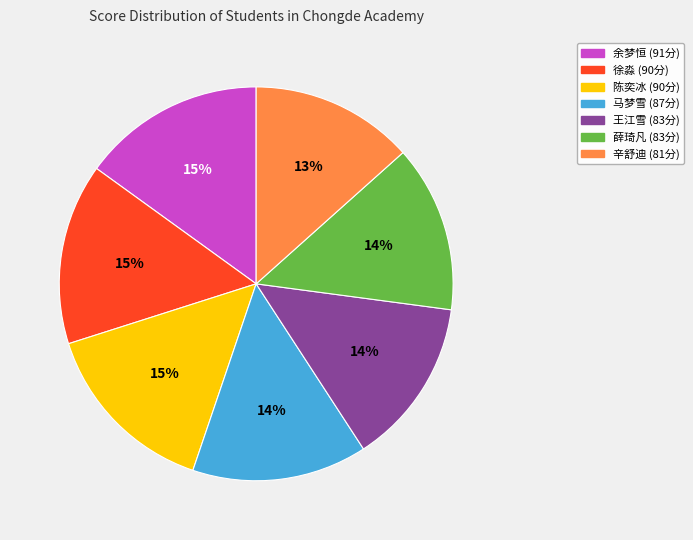

Do 辛舒迪 and 马梦雪 together represent more than half of the pie?

No